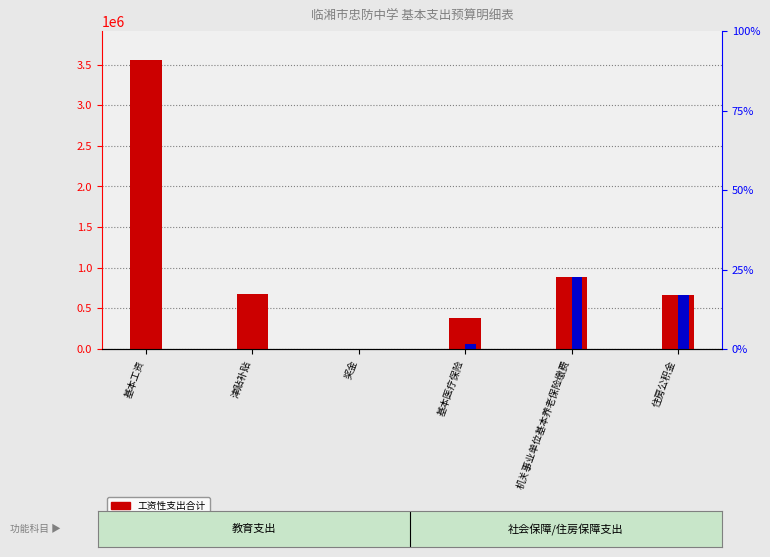

What is the sum of all 社会保险缴费 values?

1605680.4